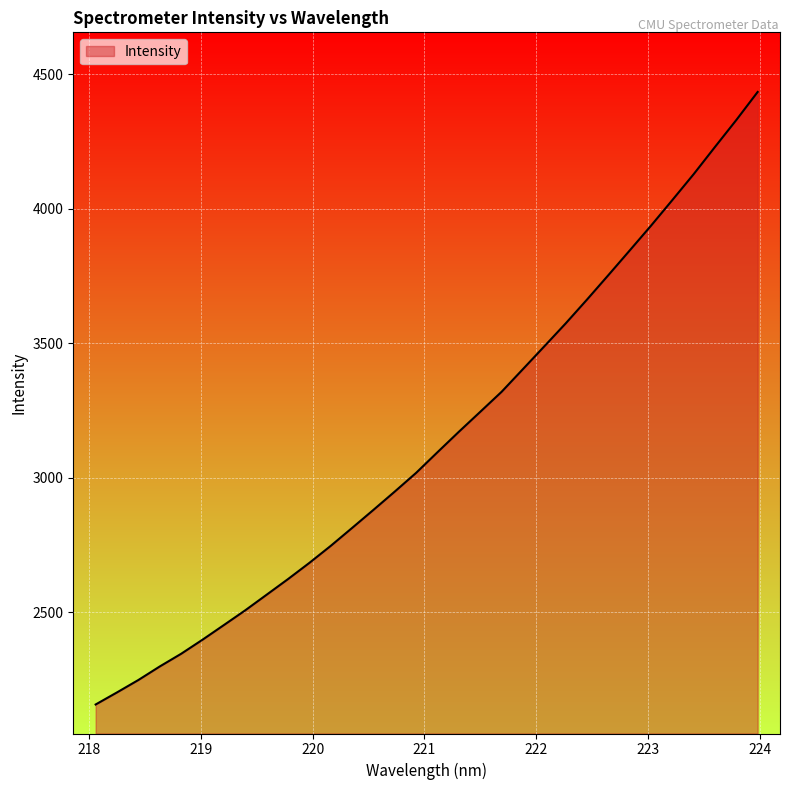

What is the difference between the maximum and minimum values?

2276.9